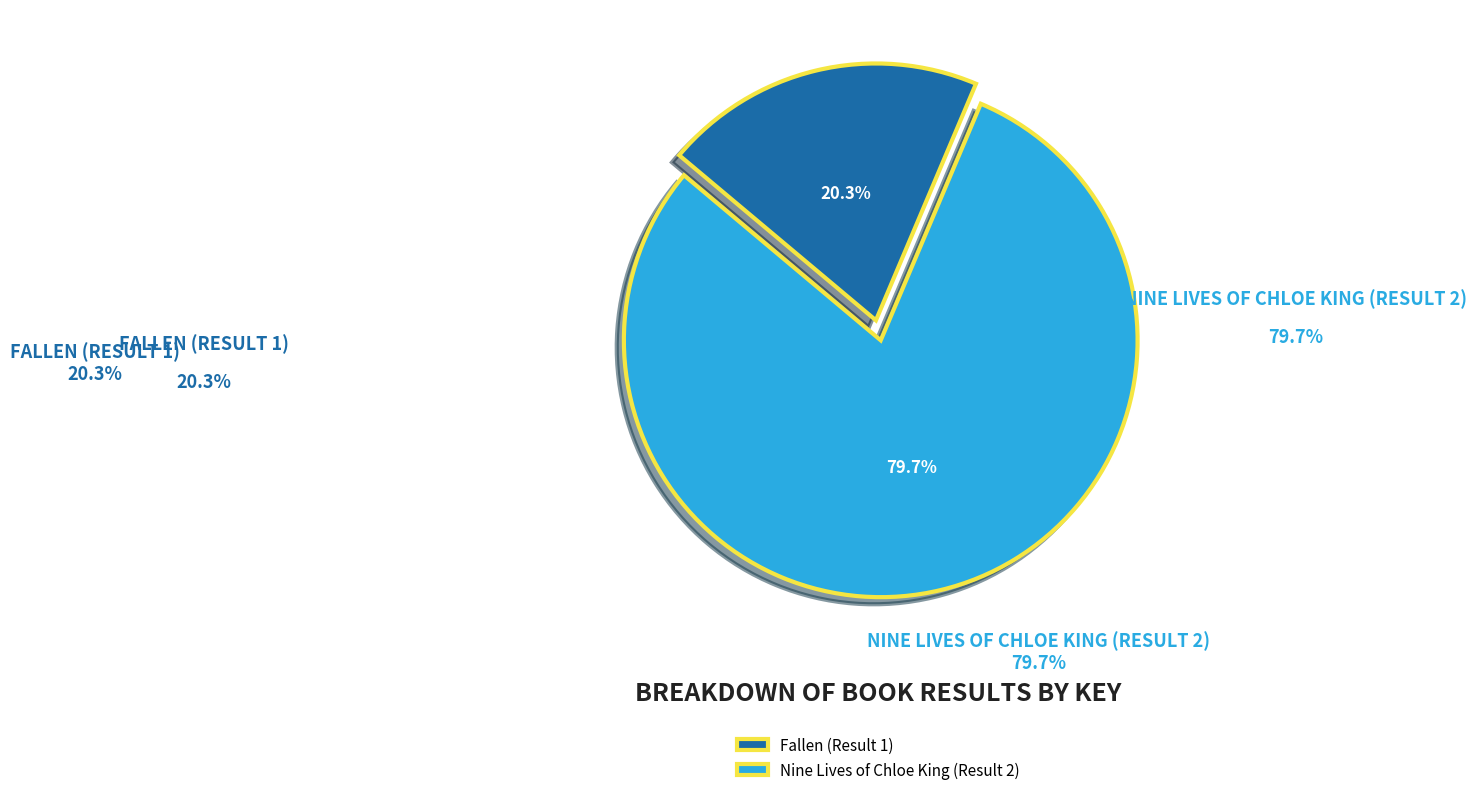

Do Nine Lives of Chloe King (Result 2) and Fallen (Result 1) together represent more than half of the pie?

Yes